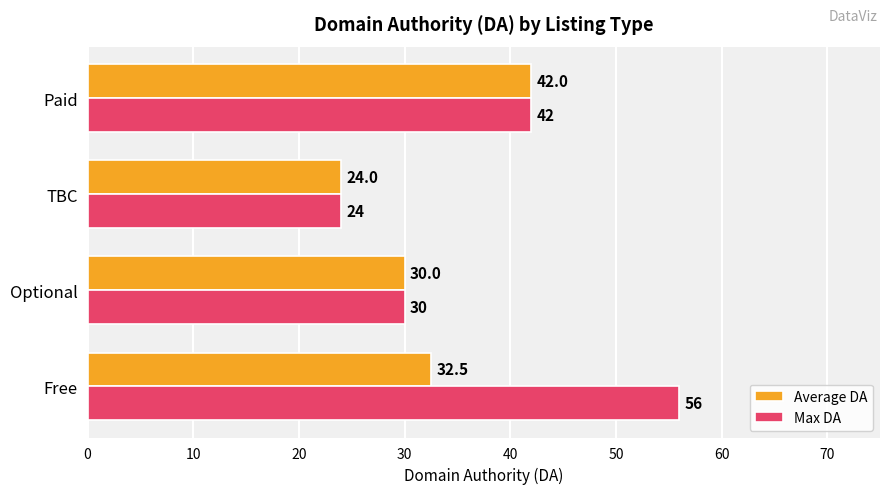

The Max DA series shows 24.0 at TBC. True or false?

True